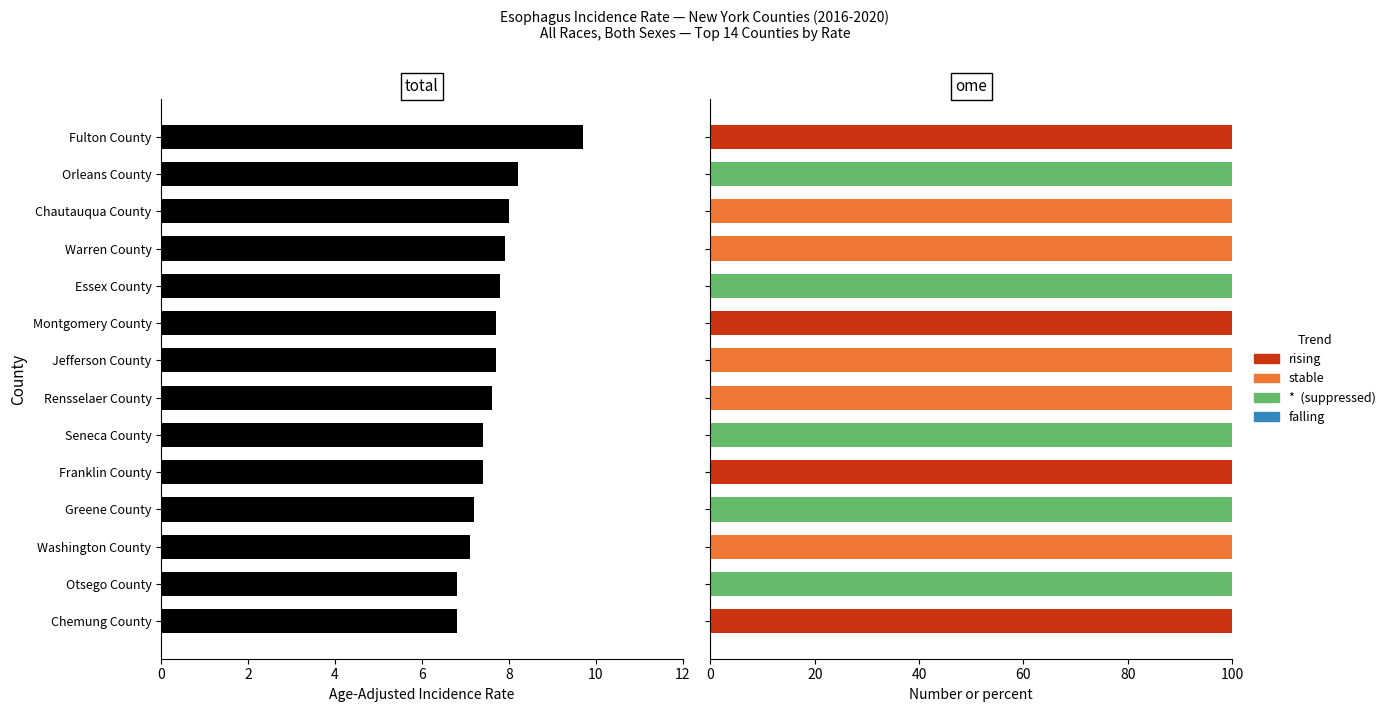

The value of * at Fulton County is 60.5. True or false?

False